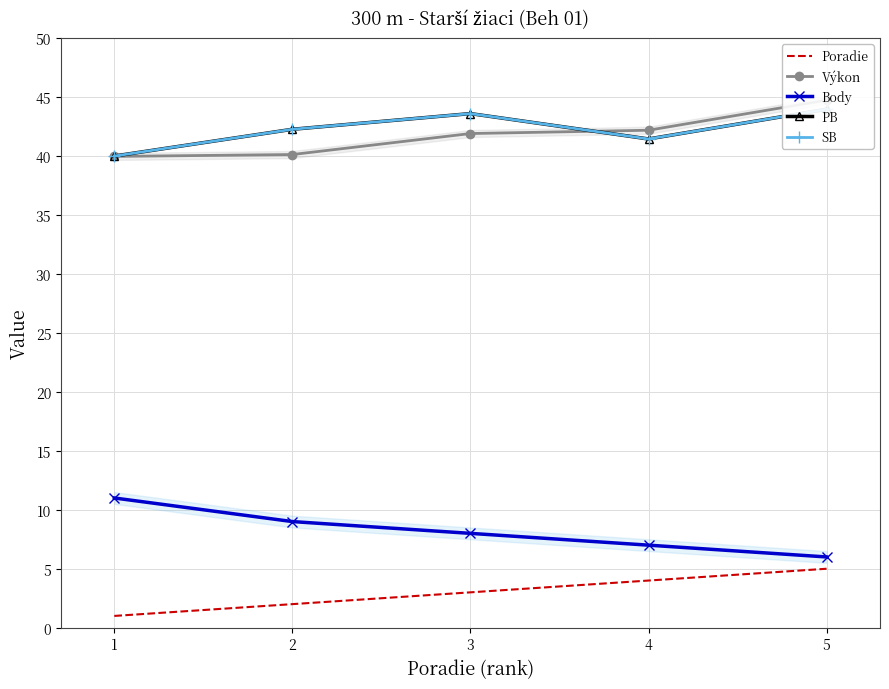

How many values in the Výkon series exceed 41?

3